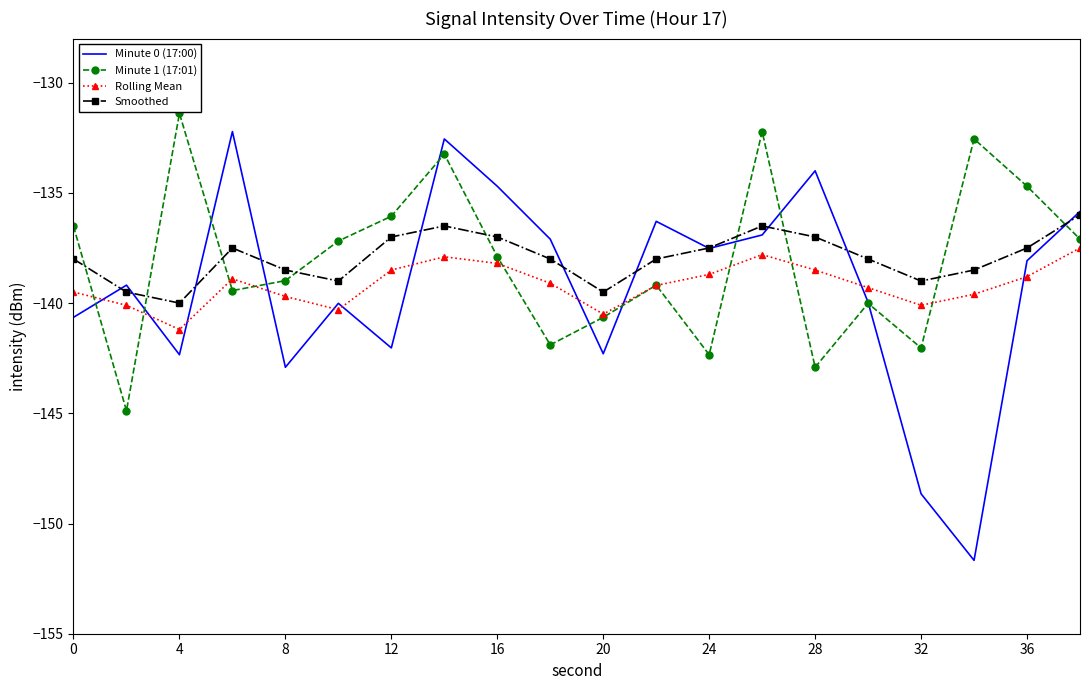

After their last crossing, which series has the higher values: Smoothed or Minute 1 (17:01)?

Smoothed